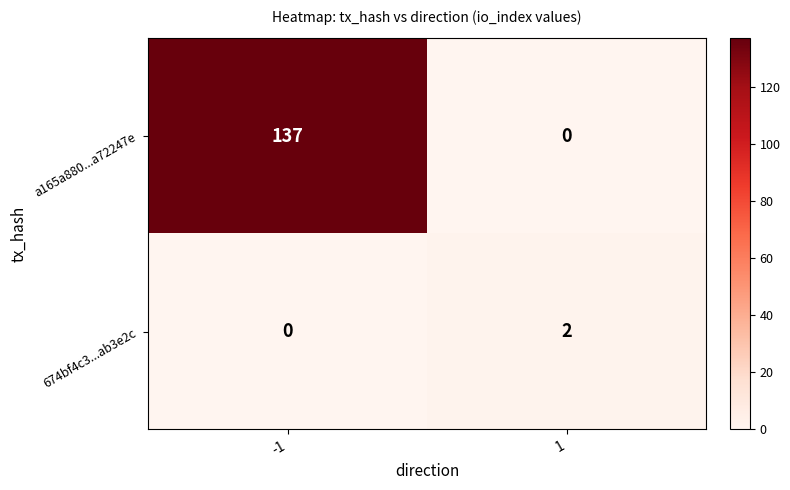

The 674bf4c3...ab3e2c series shows 3 at 1. True or false?

False